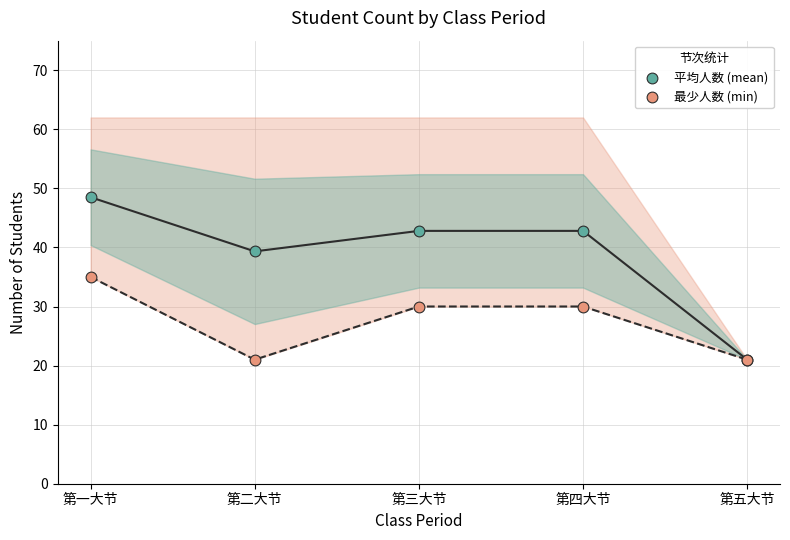

Across all series, what Y value is closest to 34?

35.0